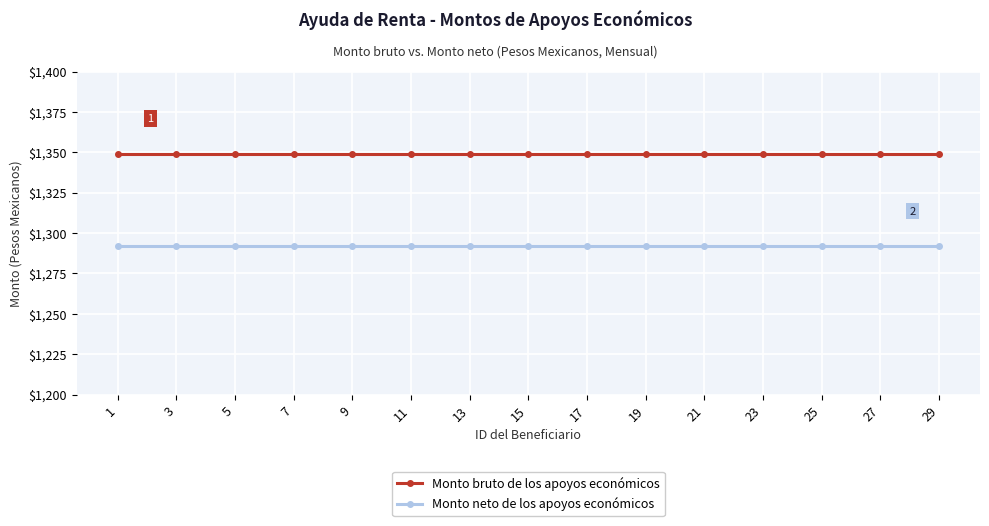

Reading left to right, extract all data points from this chart.

Monto bruto de los apoyos económicos: 1=1349.2	3=1349.2	5=1349.2	7=1349.2	9=1349.2	11=1349.2	13=1349.2	15=1349.2	17=1349.2	19=1349.2	21=1349.2	23=1349.2	25=1349.2	27=1349.2	29=1349.2
Monto neto de los apoyos económicos: 1=1291.7	3=1291.7	5=1291.7	7=1291.7	9=1291.7	11=1291.7	13=1291.7	15=1291.7	17=1291.7	19=1291.7	21=1291.7	23=1291.7	25=1291.7	27=1291.7	29=1291.7